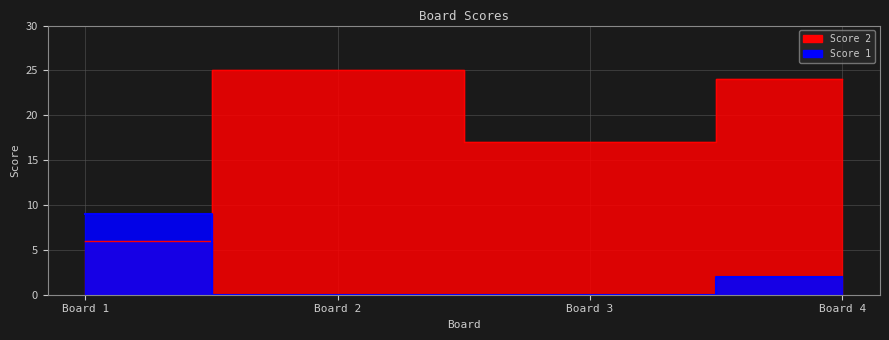

At how many categories does at least one series exceed 8?

4